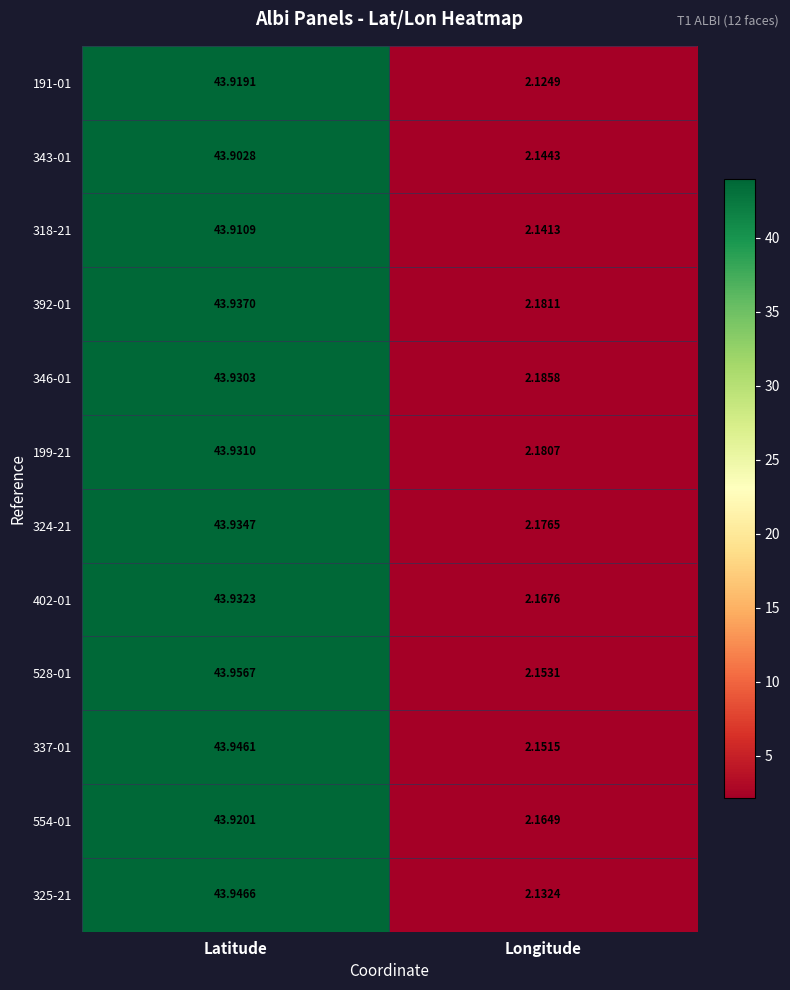

At which category is the sum across all series the highest?

Latitude